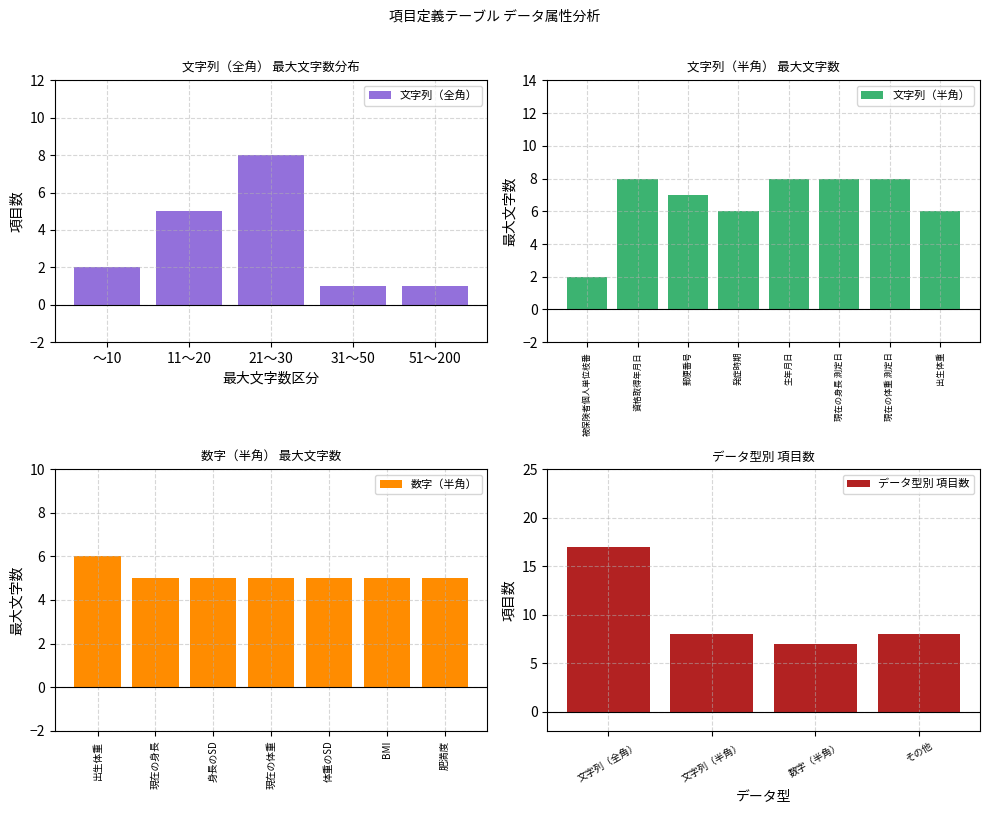

True or false: データ型別 項目数 has a value of 4 at 文字列（半角）.

False